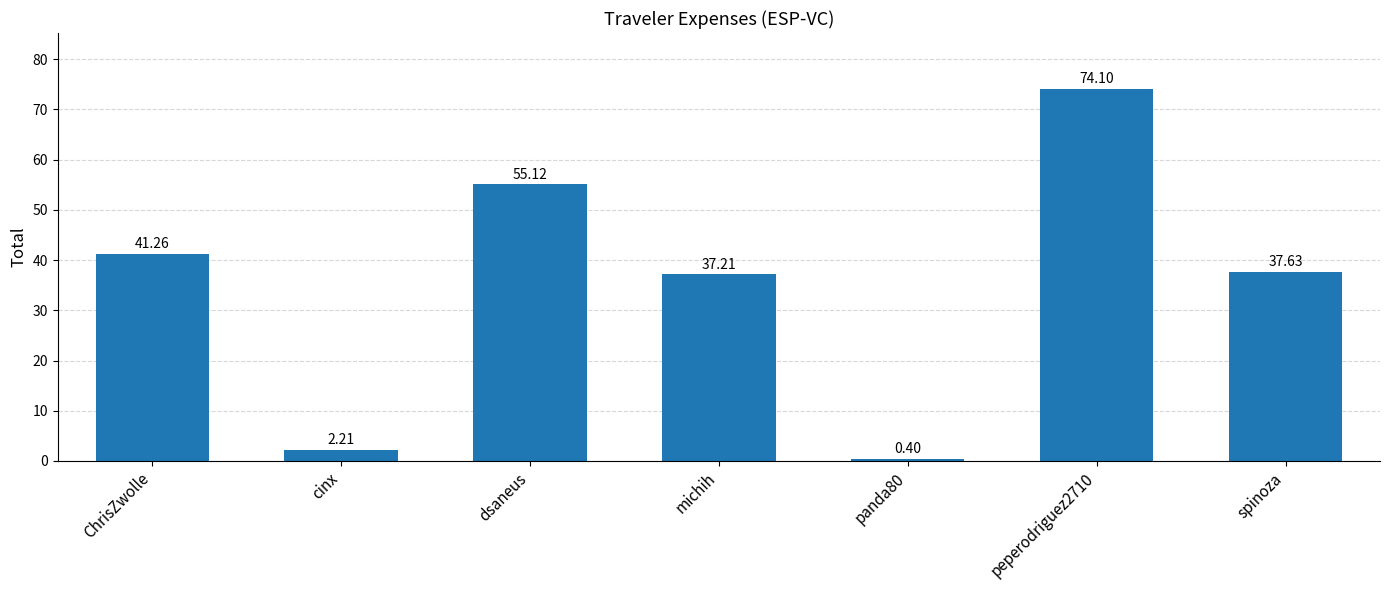

What is the maximum value shown in the chart?

74.1